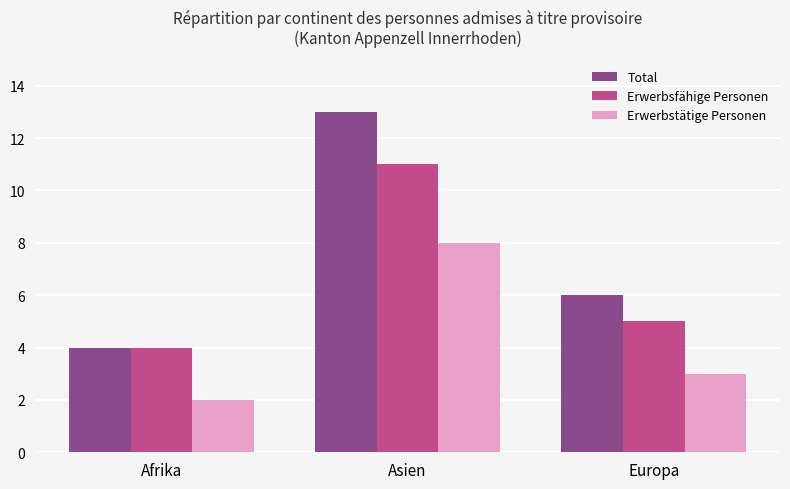

What is the label of the 2nd bar from the right?

Asien